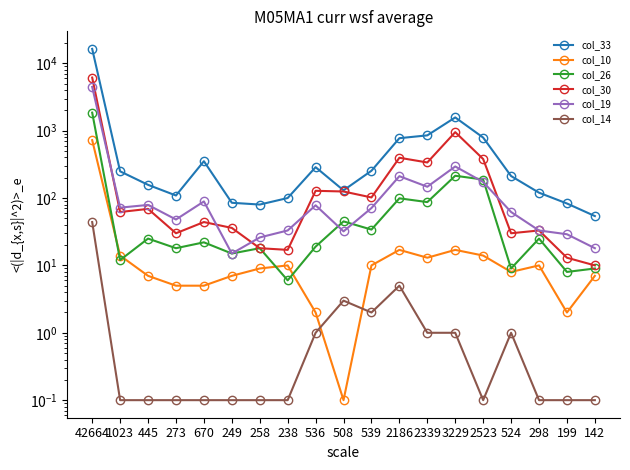

What is the label of the 8th point from the left?

238